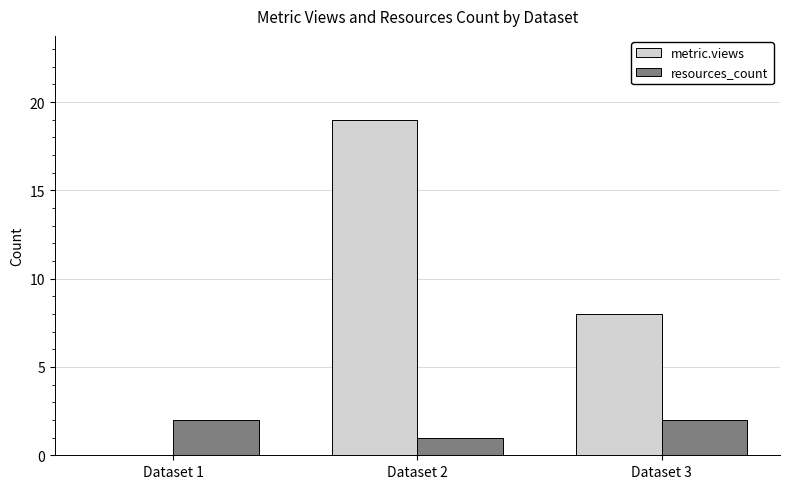

What is the average value of the resources_count series?

2